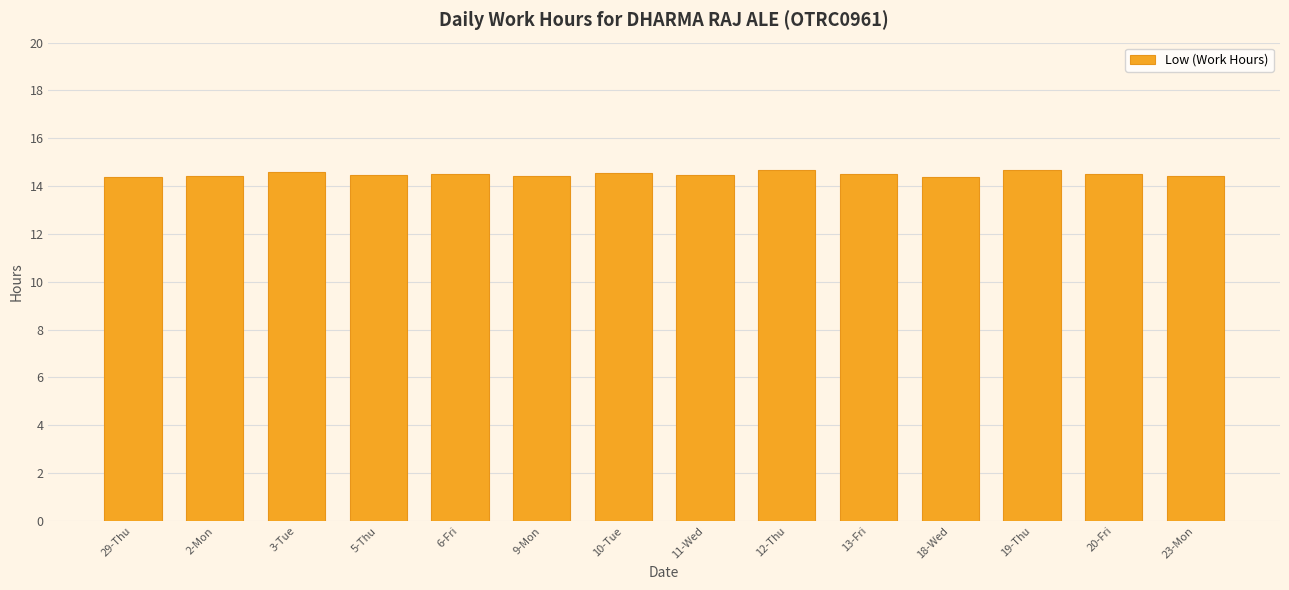

What is the label of the 8th bar from the right?

10-Tue